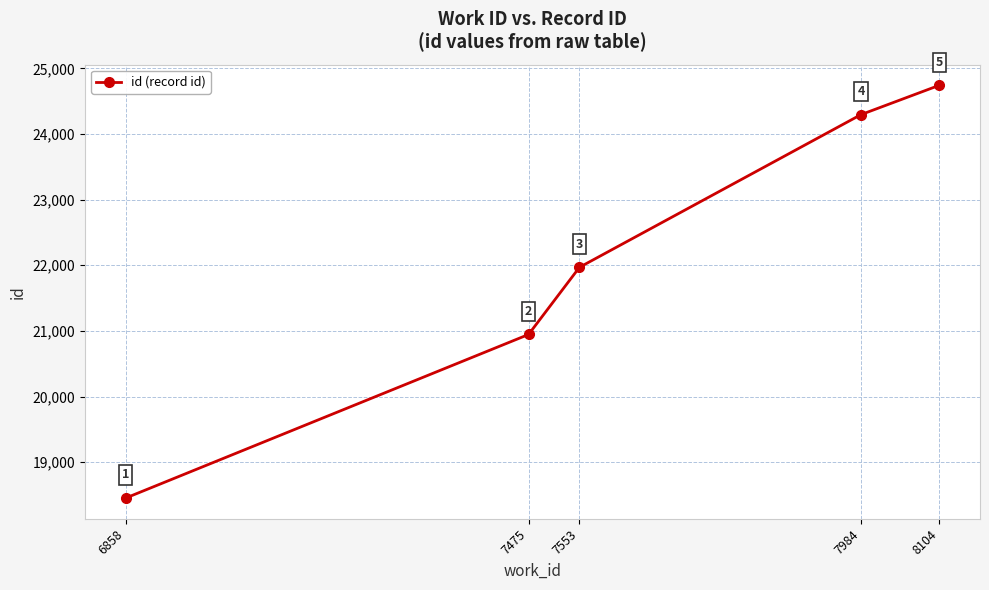

Rank the categories by value from lowest to highest.

6858, 7475, 7553, 7984, 8104